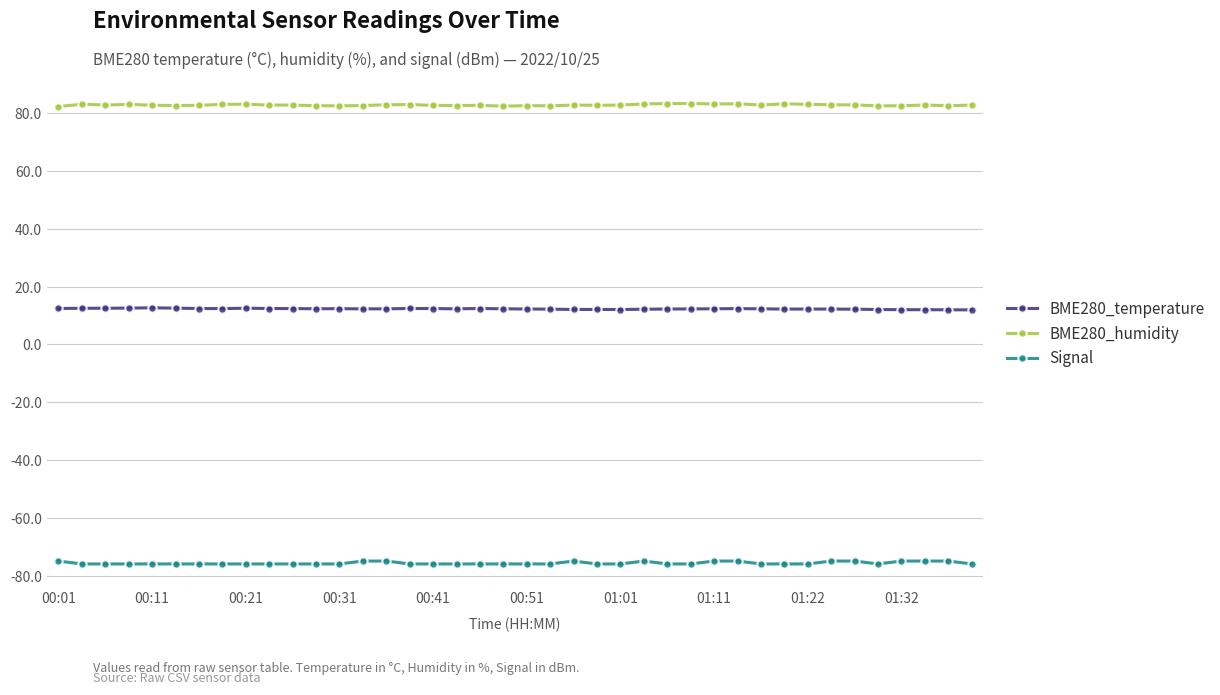

True or false: Signal has more than 1 interior local peaks.

True